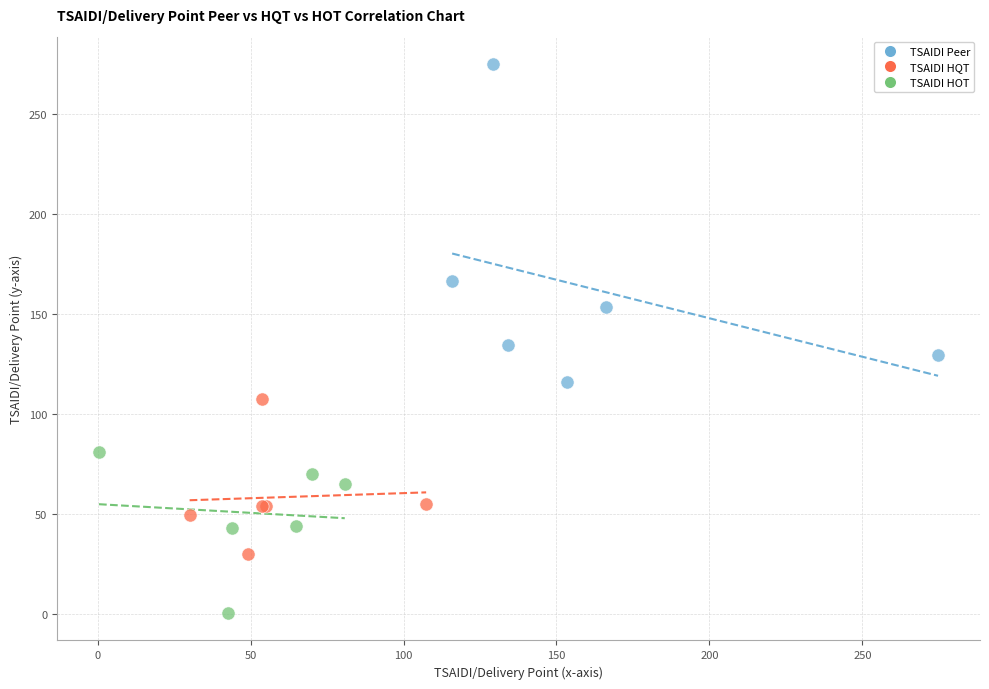

Which series contains the highest Y value?

TSAIDI Peer